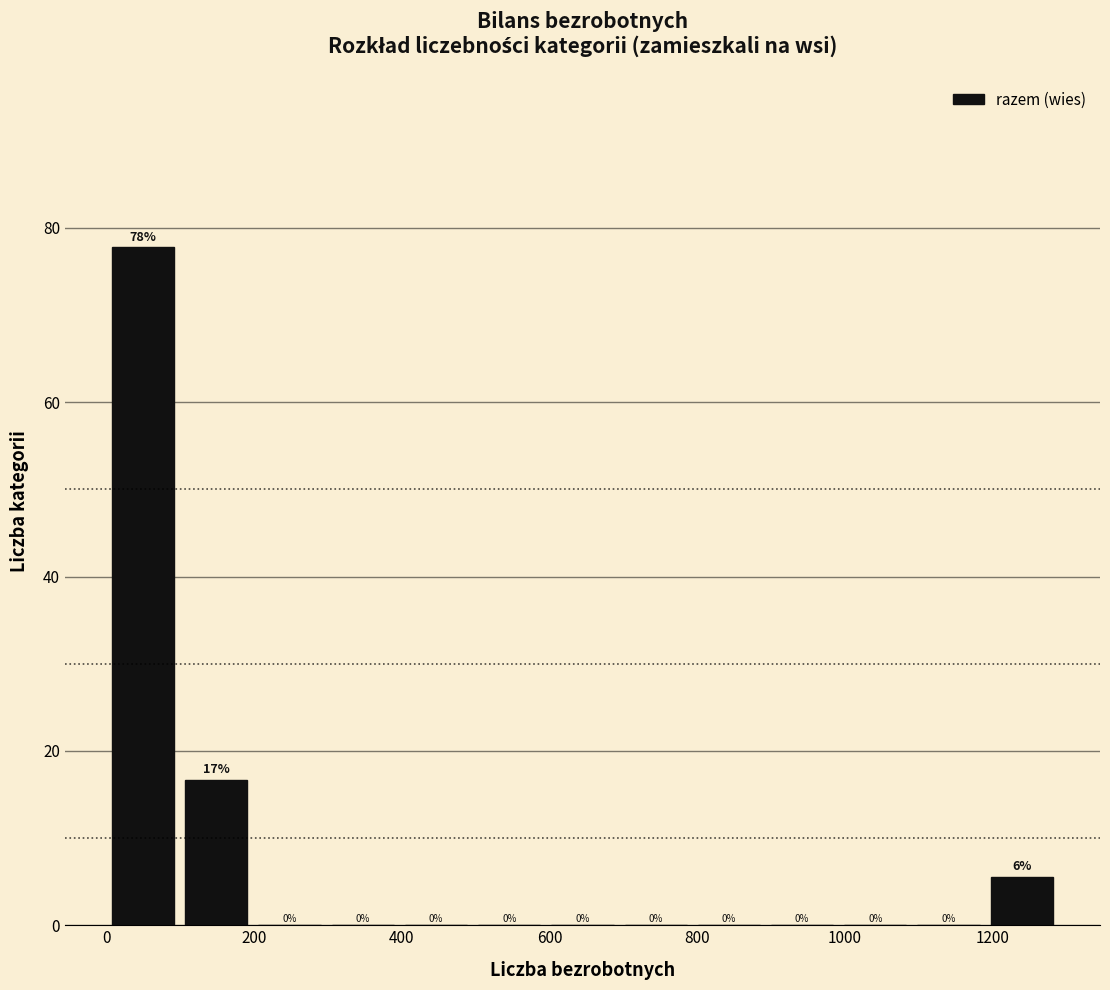

Over which range of the x-axis is the bar tallest?

0 to 100